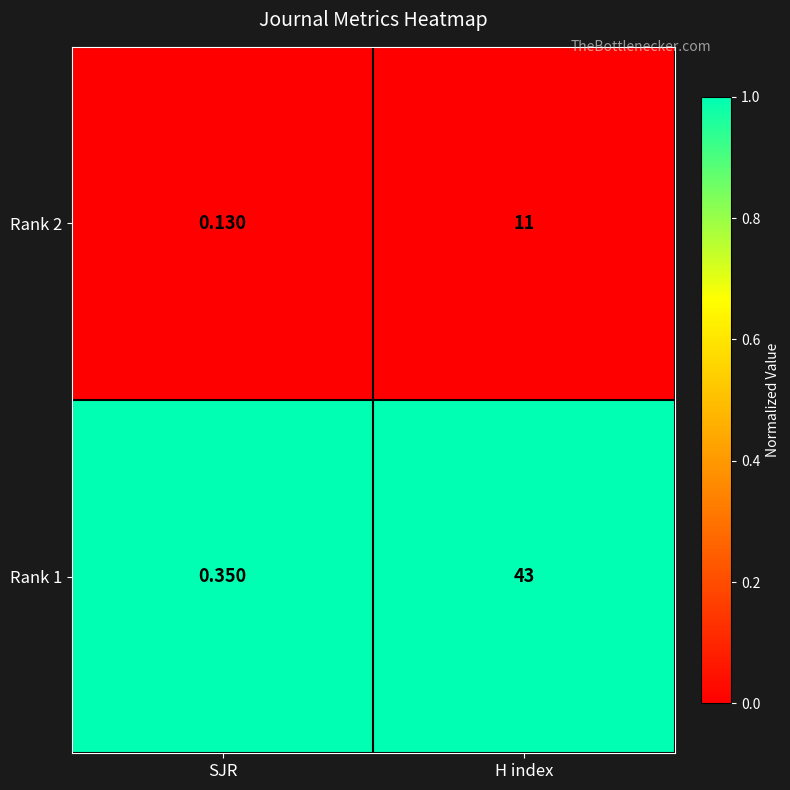

Which series has the largest total across all categories?

Rank 1